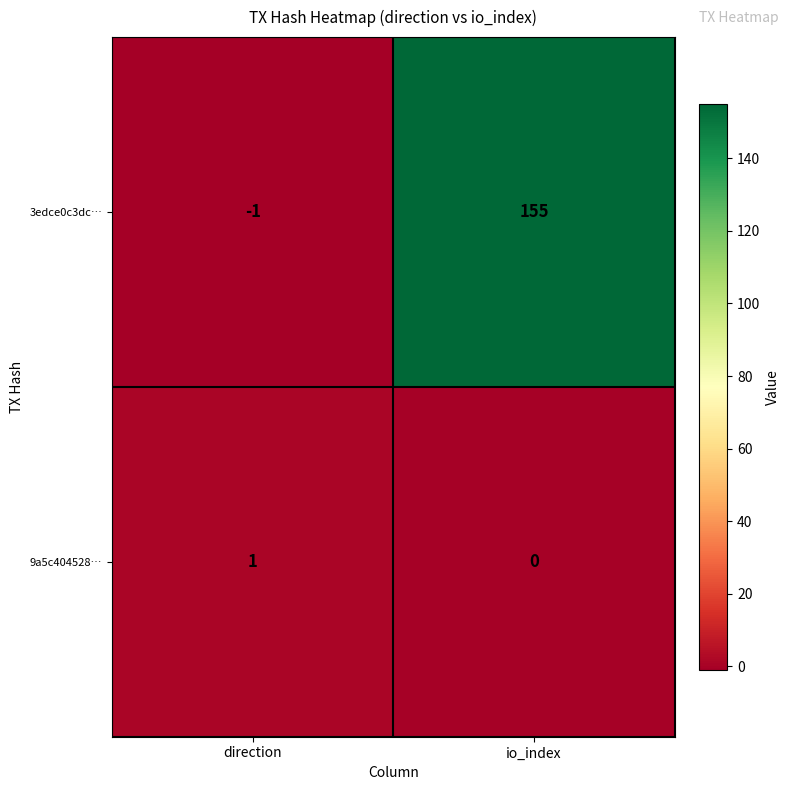

The 3edce0c3dc… series shows 0 at direction. True or false?

False